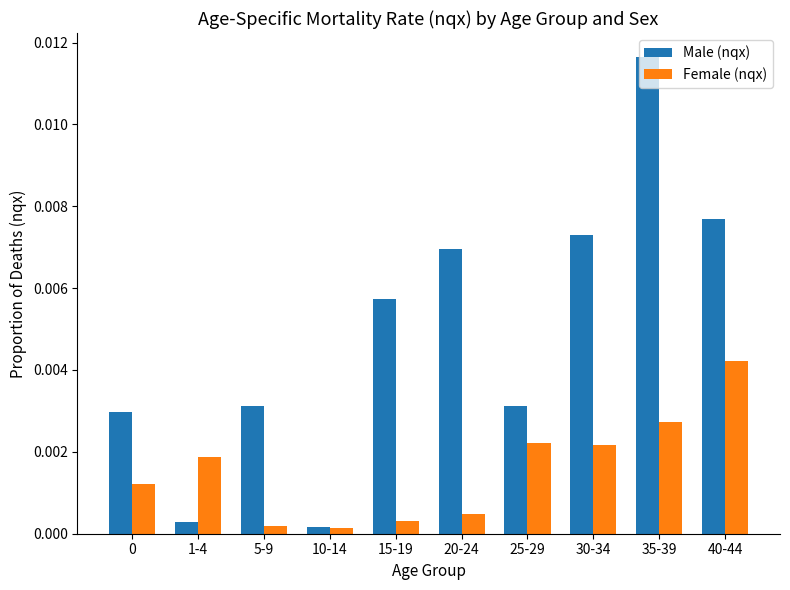

List the series in order of their peak value, lowest first.

Female (nqx), Male (nqx)